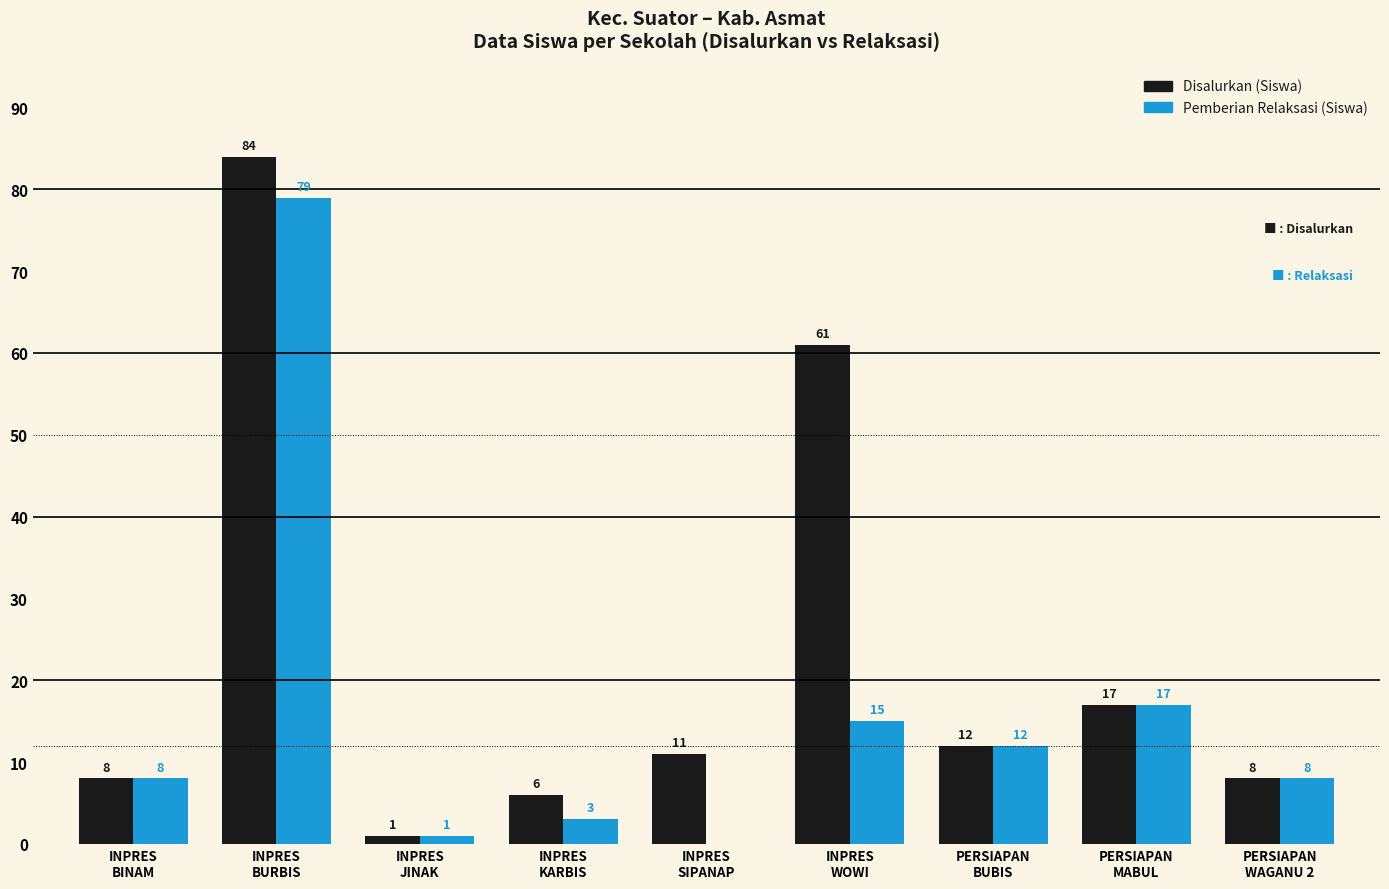

How many groups of bars are there?

9